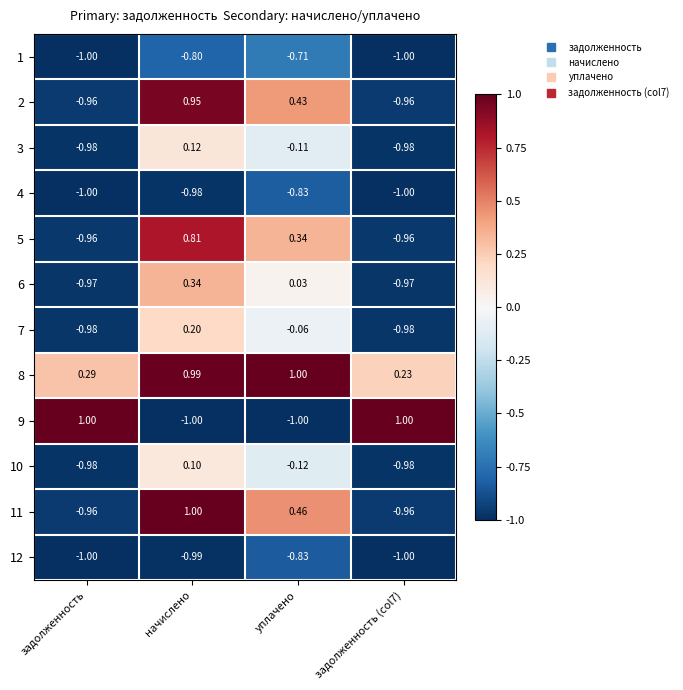

Which category has the highest value in the 3 series?

начислено